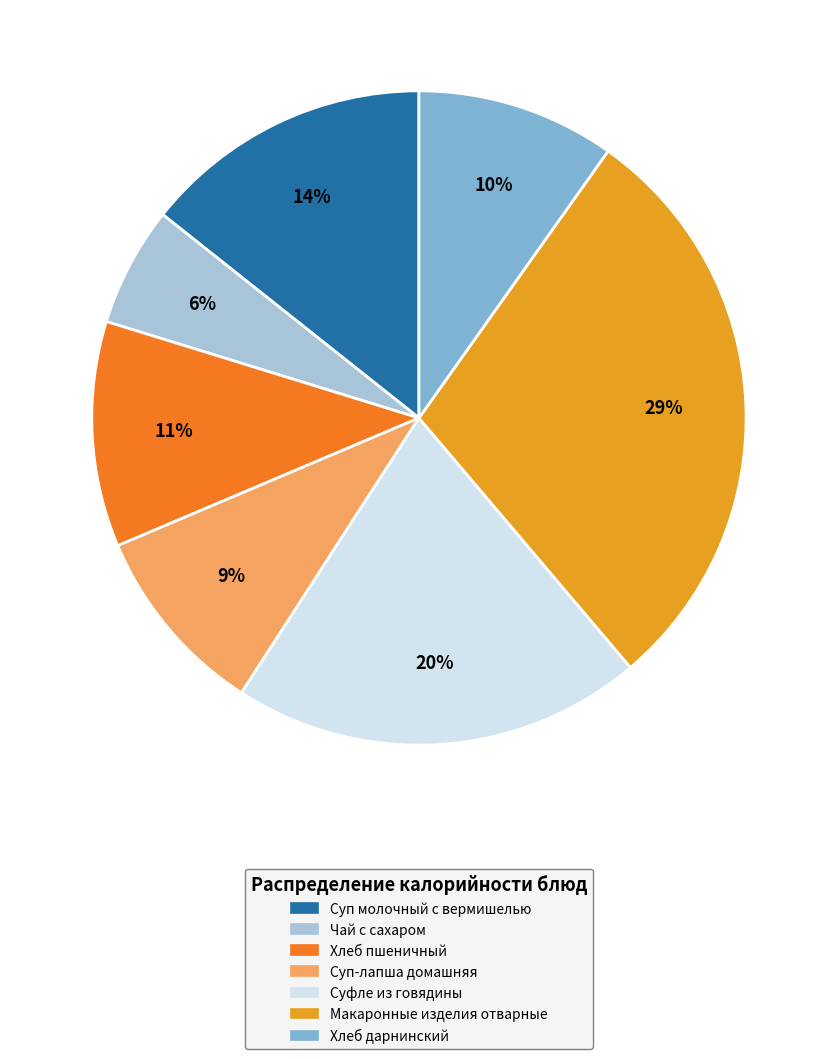

To the nearest percent, what is the difference between the largest and smallest slice percentages?

23%